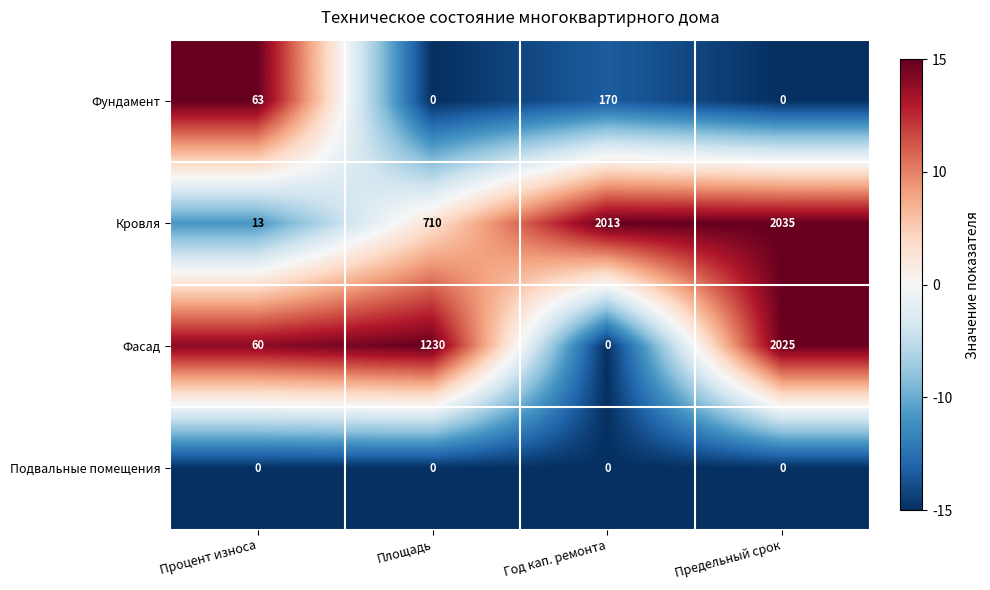

Which category has the lowest value in the Кровля series?

Процент износа